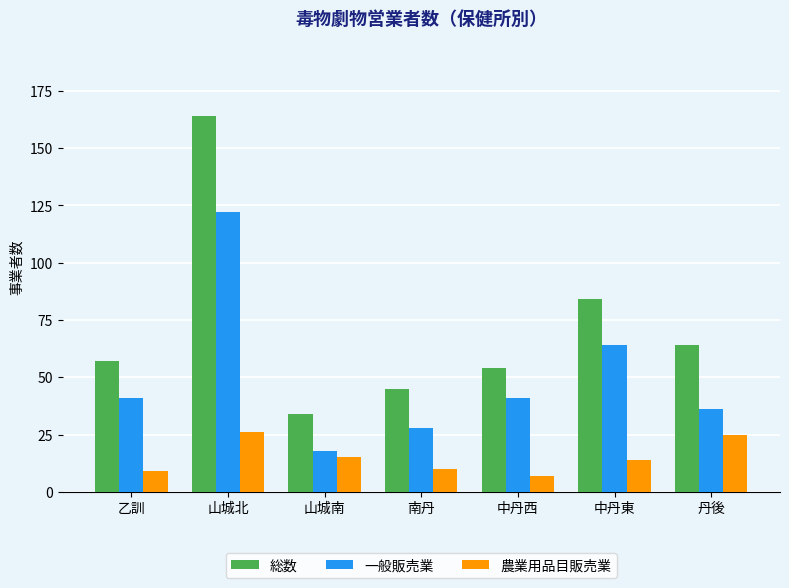

Is it true that 農業用品目販売業 equals 14 at 中丹東?

True